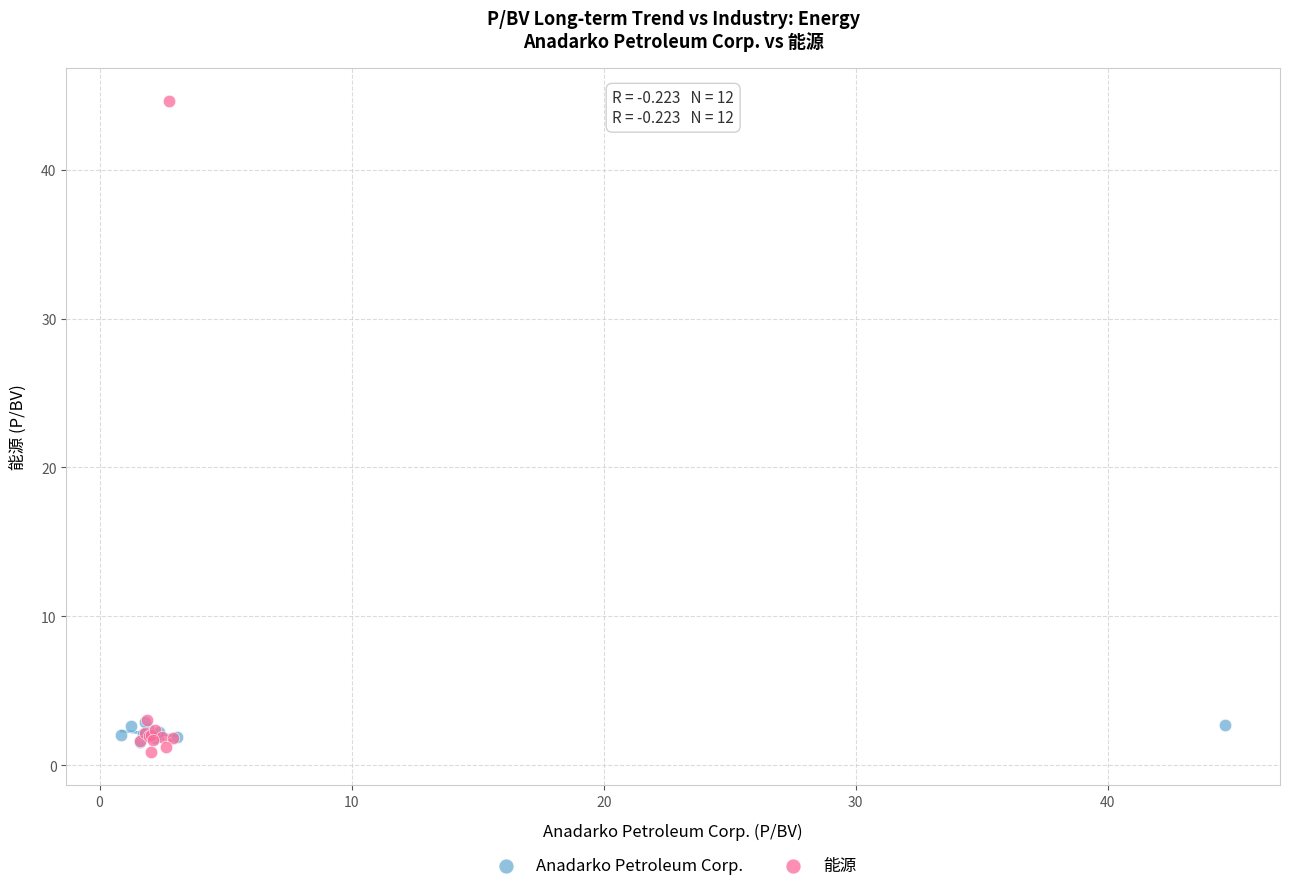

Which series contains the lowest Y value?

能源